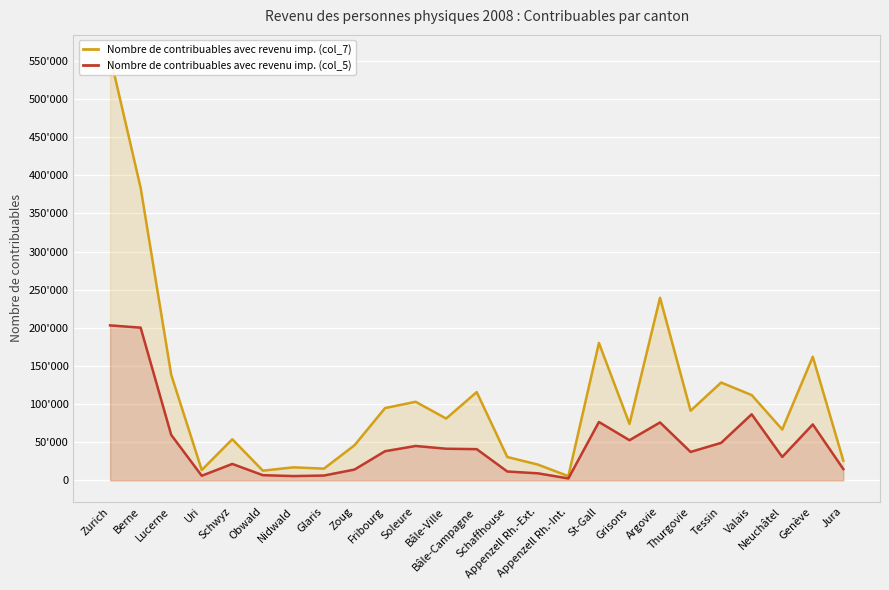

At which category does Nombre de contribuables avec revenu imp. (col_7) reach its first local valley?

Uri